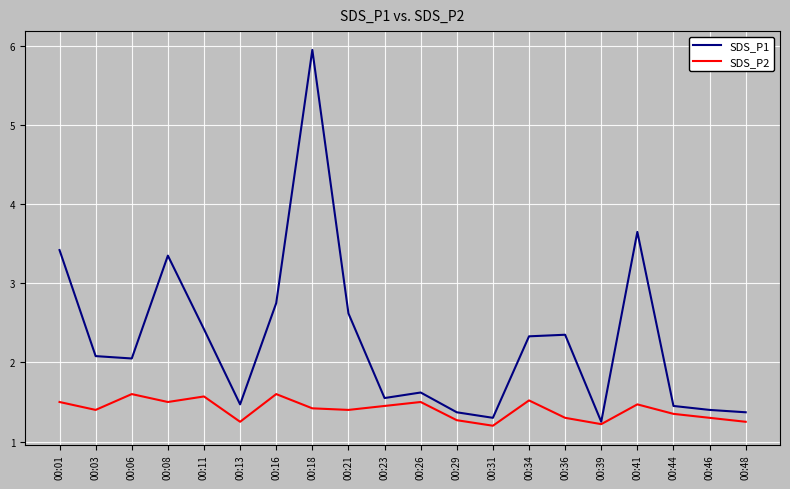

Rank the series by their maximum value, from lowest to highest.

SDS_P2, SDS_P1